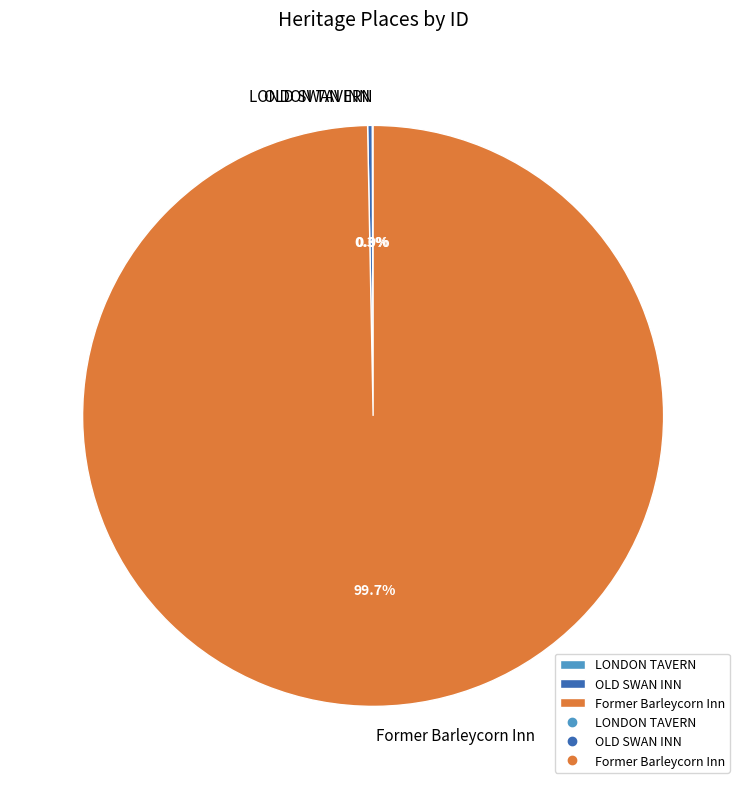

Does any single category account for the majority?

Yes